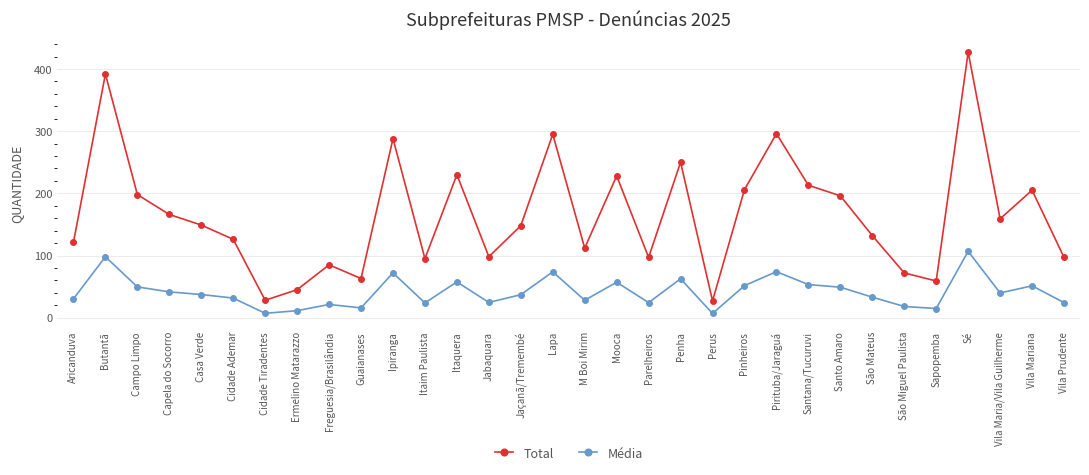

What is the maximum value shown in the chart?

427.0